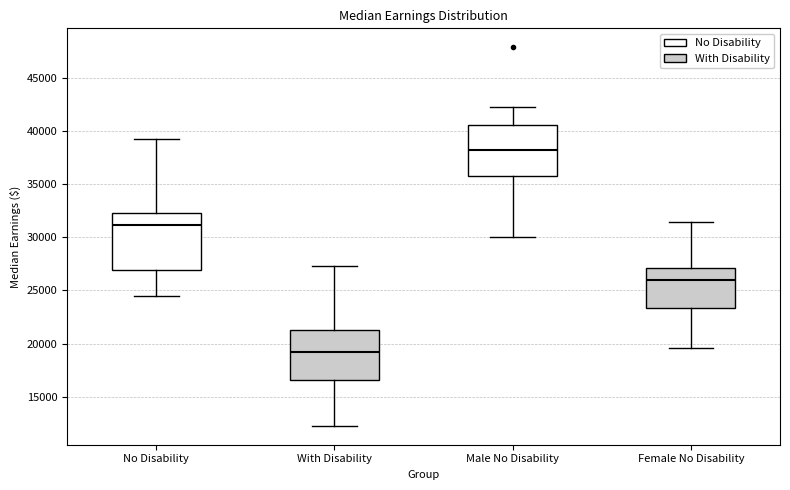

Which box is the tallest, from its lower edge to its upper edge?

No Disability